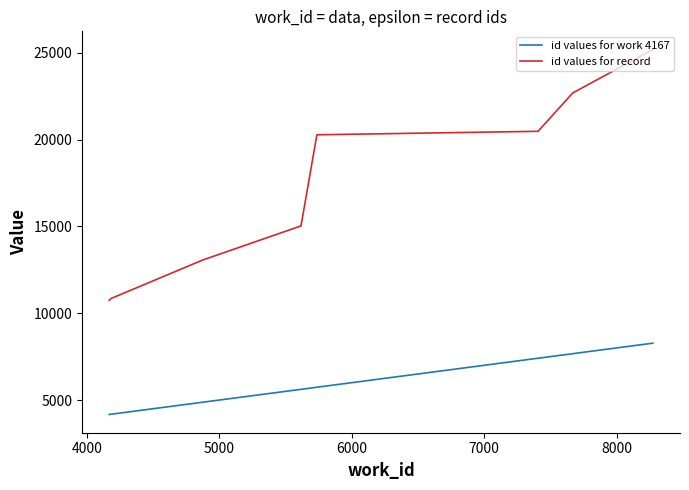

True or false: id values for work 4167 and id values for record cross at least once.

False